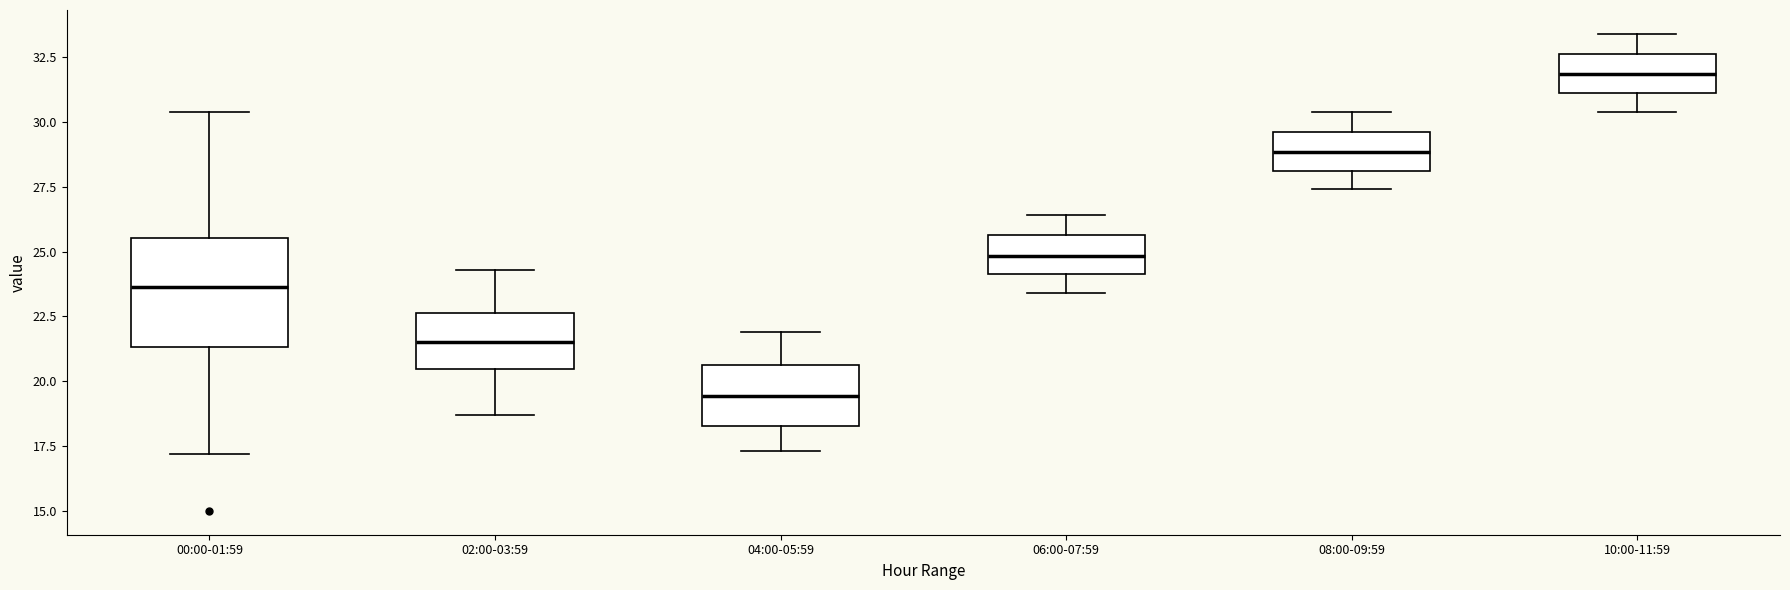

Where does the median line of the box for 08:00-09:59 sit on the y-axis? The values are not printed on the chart, so give them approximately, as read against the axis.

29.0